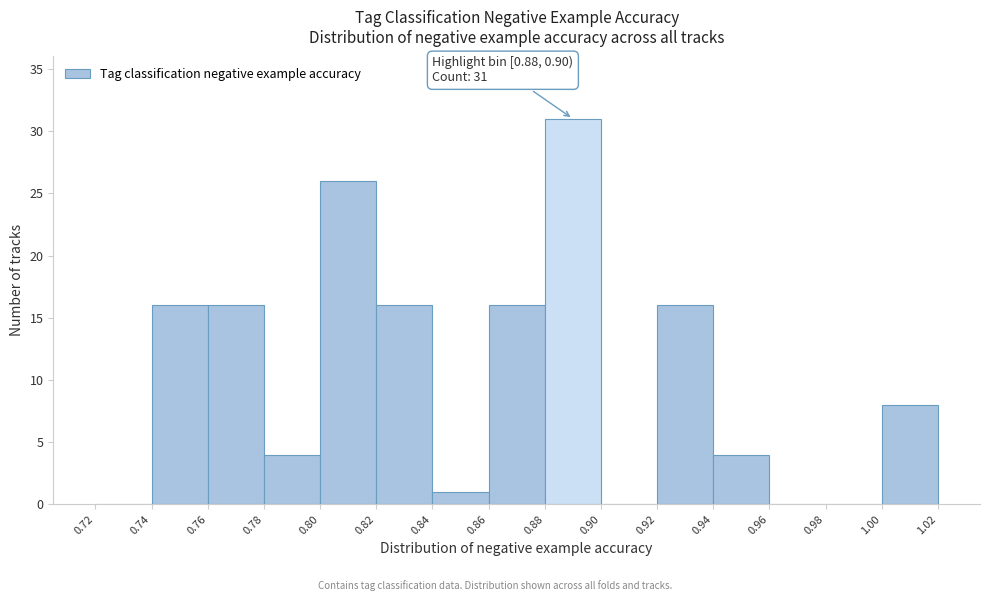

Over which range of the x-axis is the bar tallest?

0.88 to 0.90